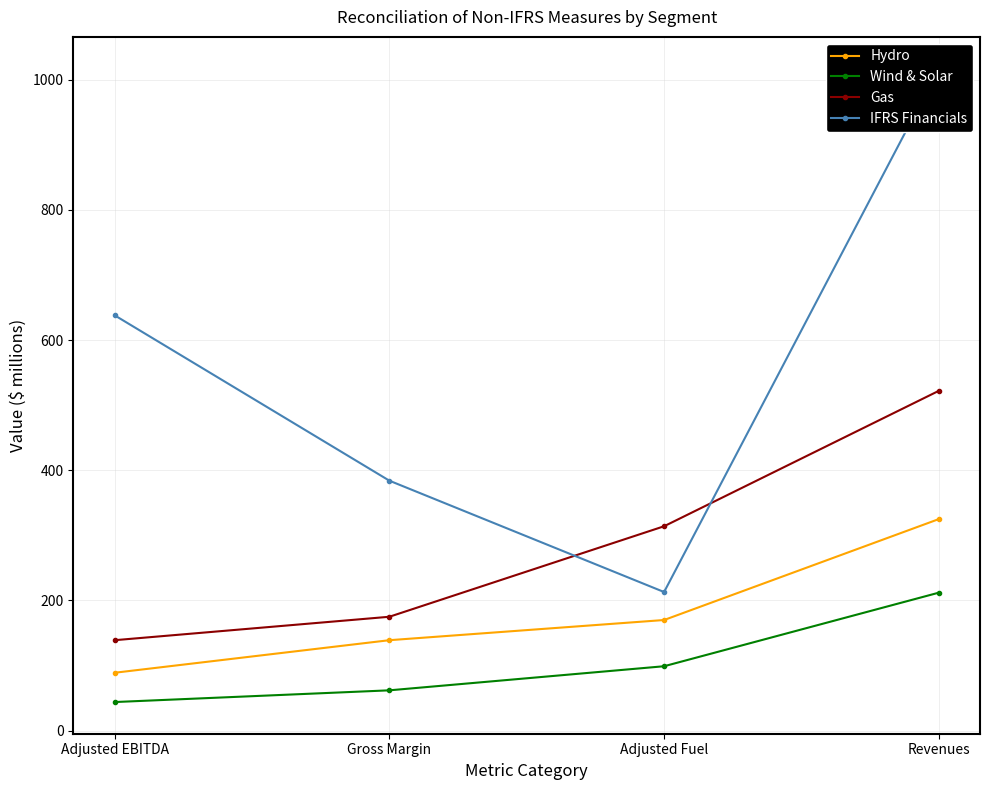

Reading left to right, transcribe all the data shown in this chart.

Hydro: Adjusted EBITDA=89	Gross Margin=139	Adjusted Fuel=170	Revenues=325
Wind & Solar: Adjusted EBITDA=44	Gross Margin=62	Adjusted Fuel=99	Revenues=212
Gas: Adjusted EBITDA=139	Gross Margin=175	Adjusted Fuel=314	Revenues=522
IFRS Financials: Adjusted EBITDA=638	Gross Margin=384	Adjusted Fuel=213	Revenues=1017